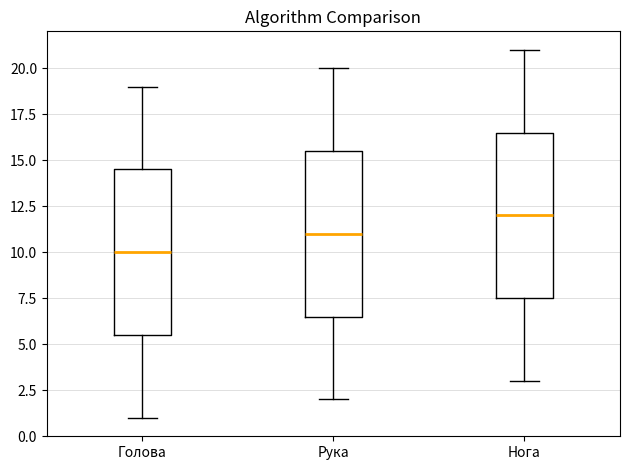

Where is the lower edge of the box for Голова on the y-axis? The values are not printed on the chart, so give them approximately, as read against the axis.

5.5